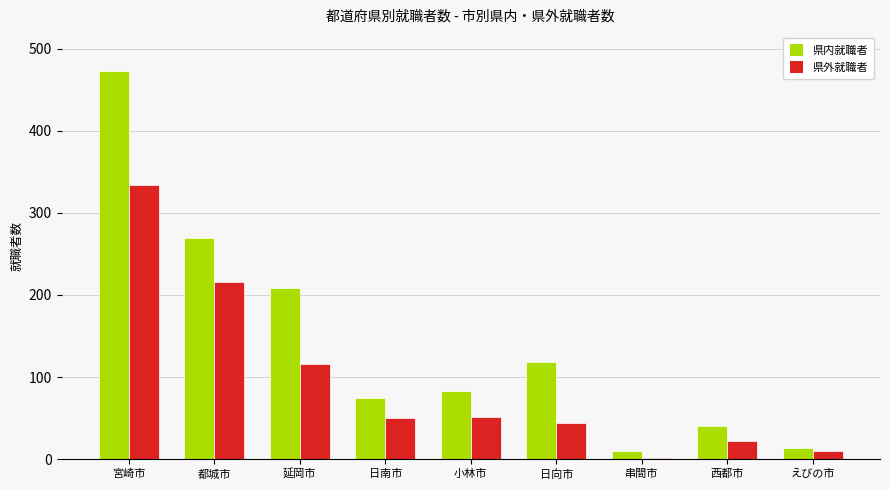

Which series has the largest range (max minus min)?

県内就職者